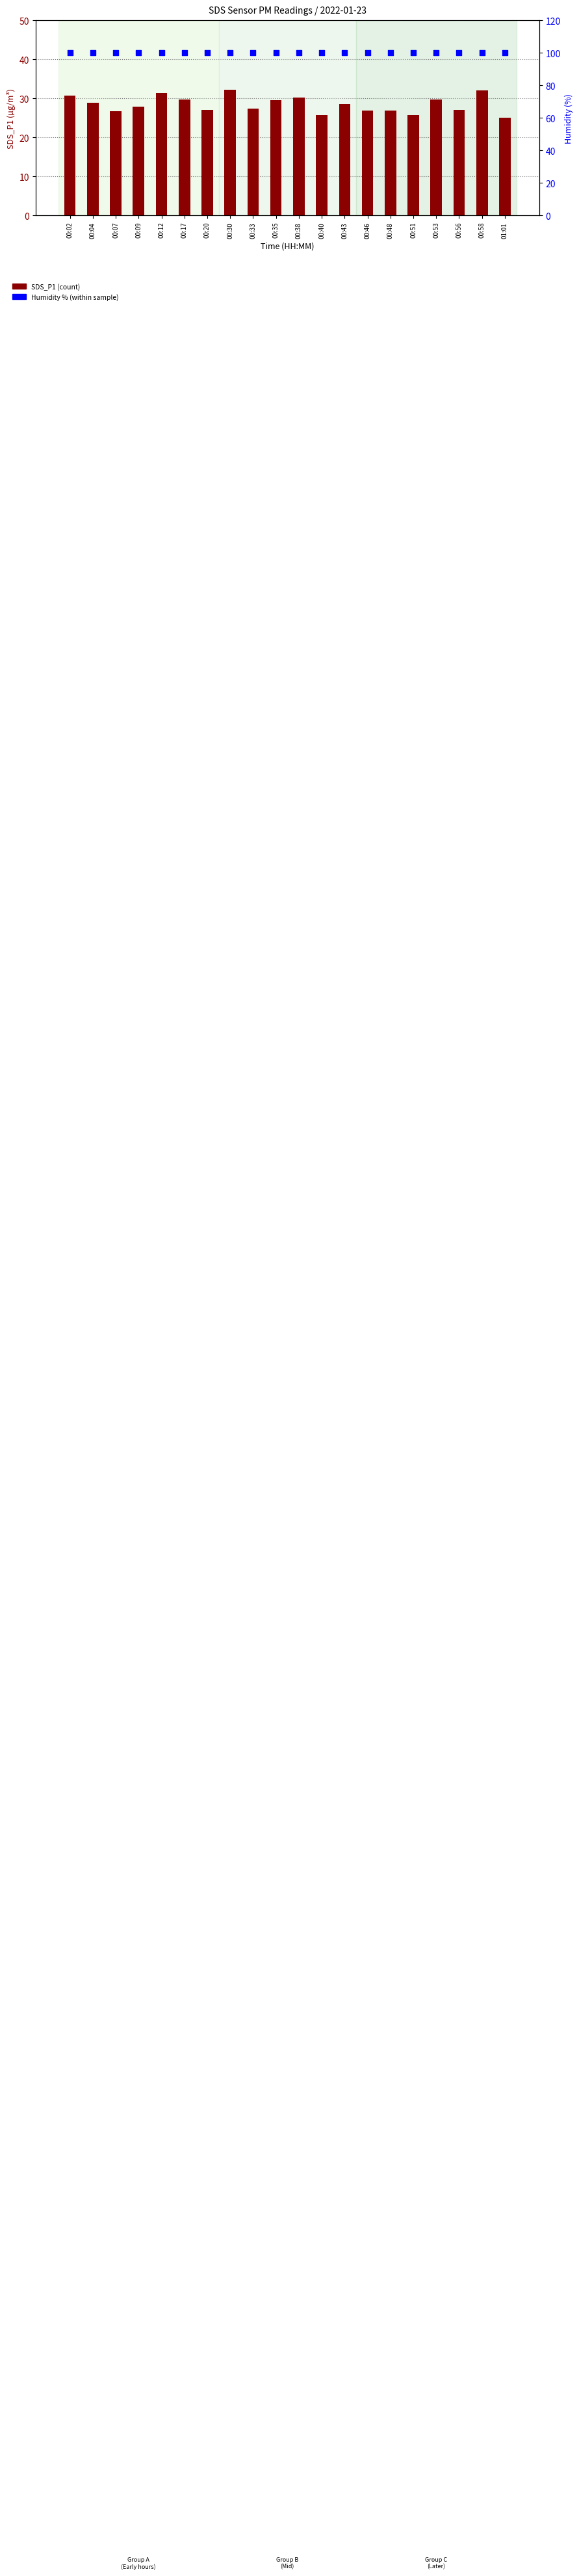

At which category is the sum across all series the highest?

00:30